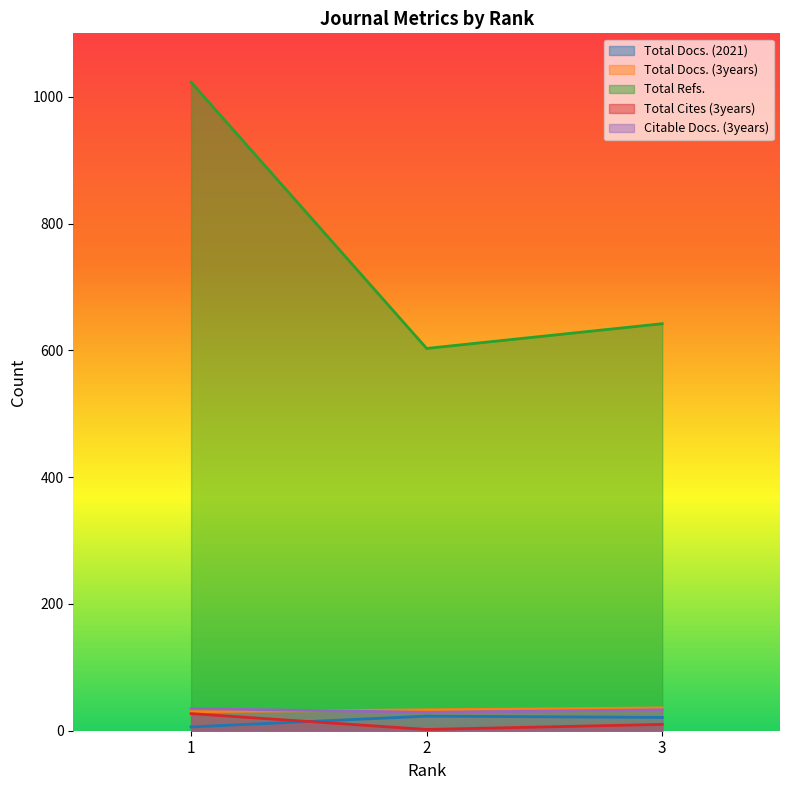

Reading left to right, extract all data points from this chart.

Total Docs. (2021): 1=6	2=23	3=21
Total Docs. (3years): 1=30	2=33	3=36
Total Refs.: 1=1023	2=603	3=642
Total Cites (3years): 1=27	2=2	3=10
Citable Docs. (3years): 1=35	2=29	3=33